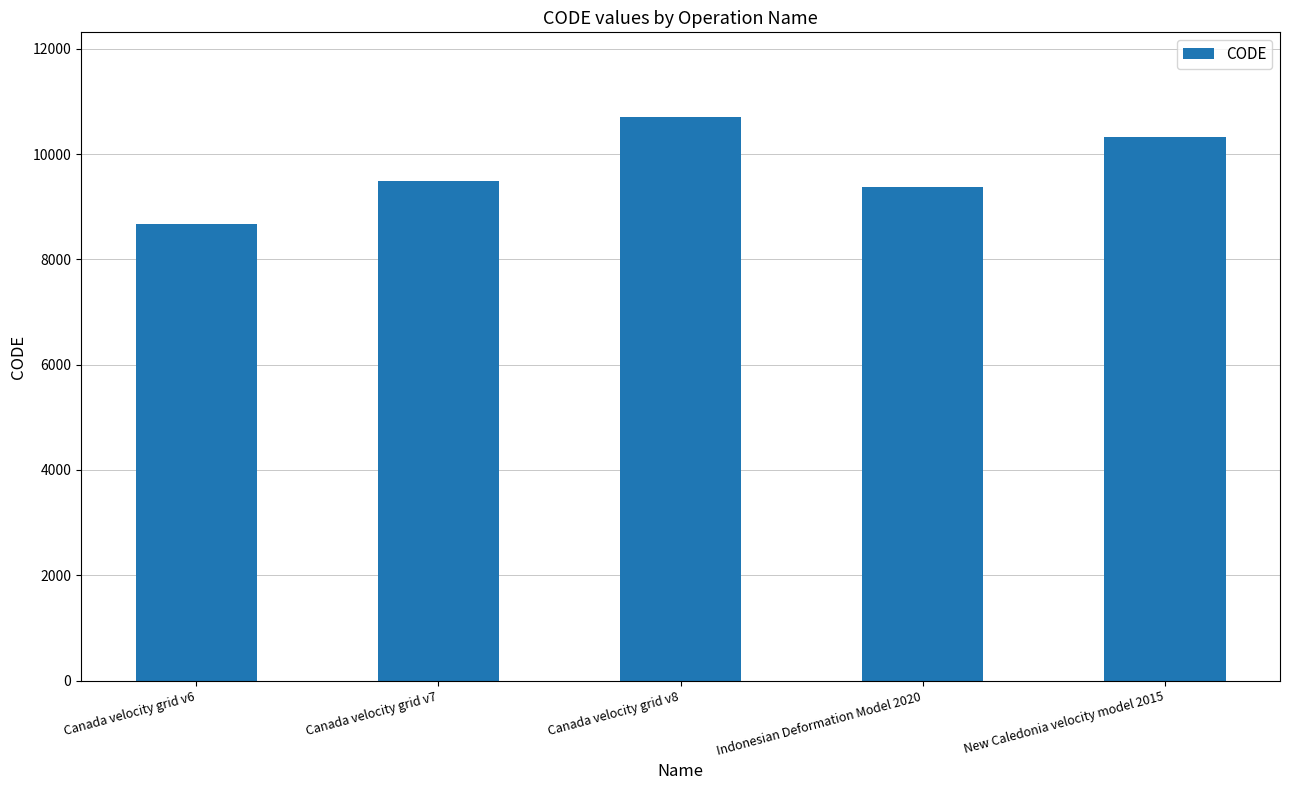

What value does the data have at Canada velocity grid v7?

9483